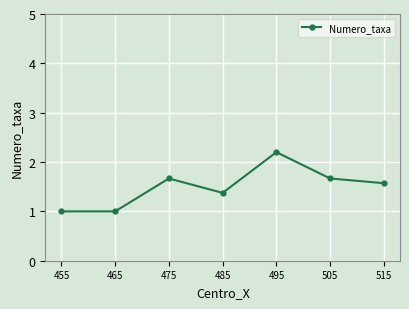

The value at 495 is 2.2. True or false?

True